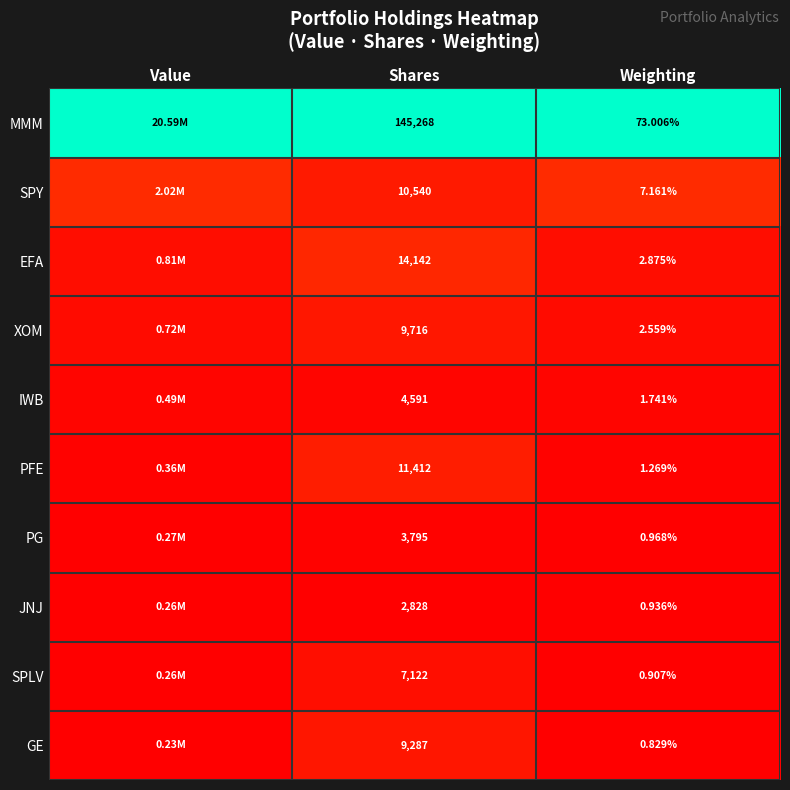

At Shares, list the series in order from smallest to largest.

JNJ, PG, IWB, SPLV, GE, XOM, SPY, PFE, EFA, MMM